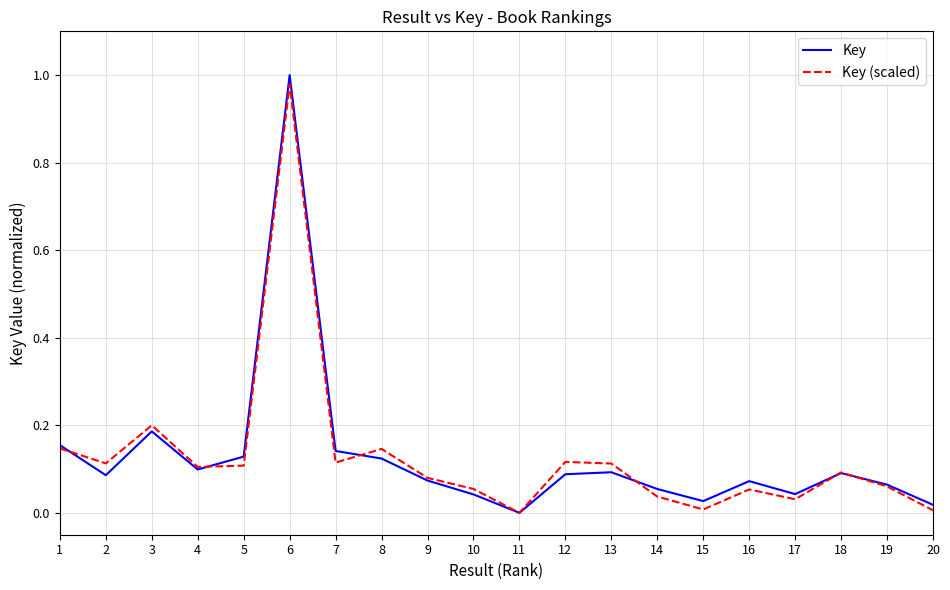

Is it true that Key equals 0.1 at 16?

True